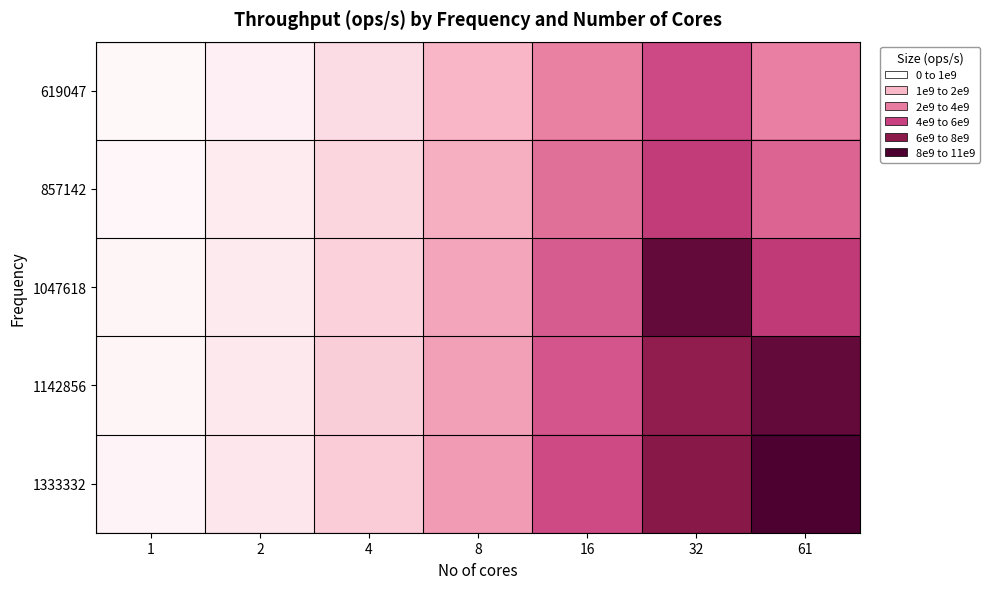

Which series changed the most between 1 and 2?

1333332